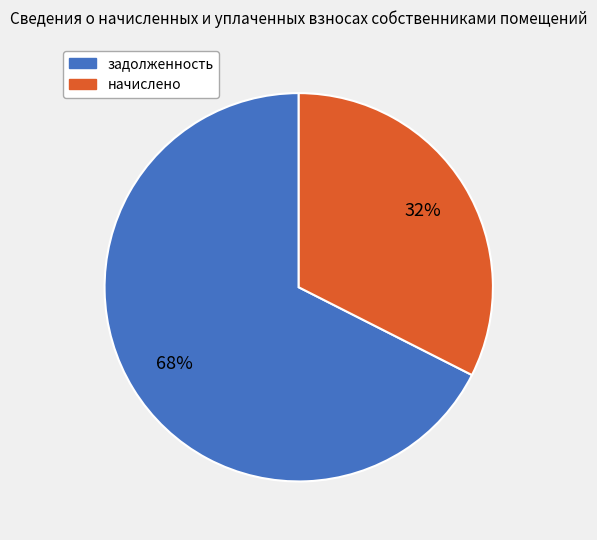

Does any single category account for the majority?

Yes